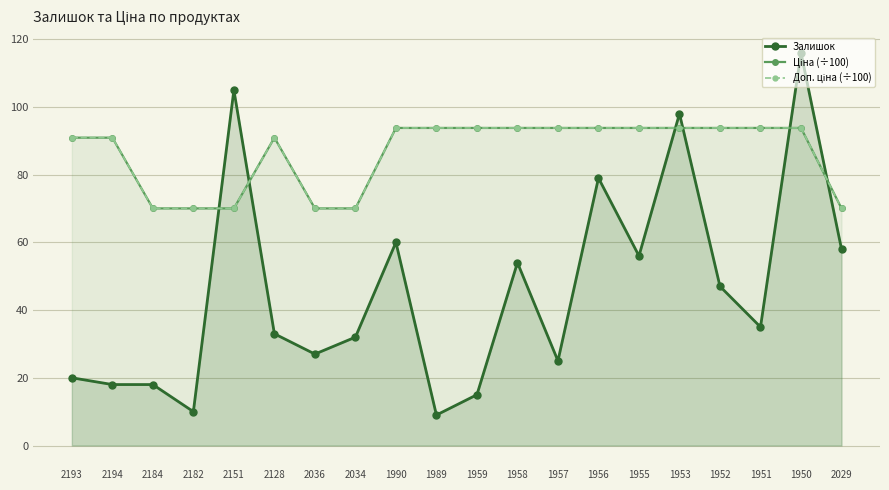

At which category is the sum across all series the highest?

1950